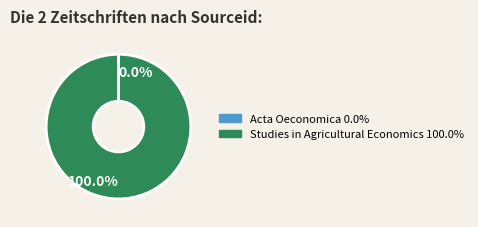

Is there a majority slice in this chart?

Yes